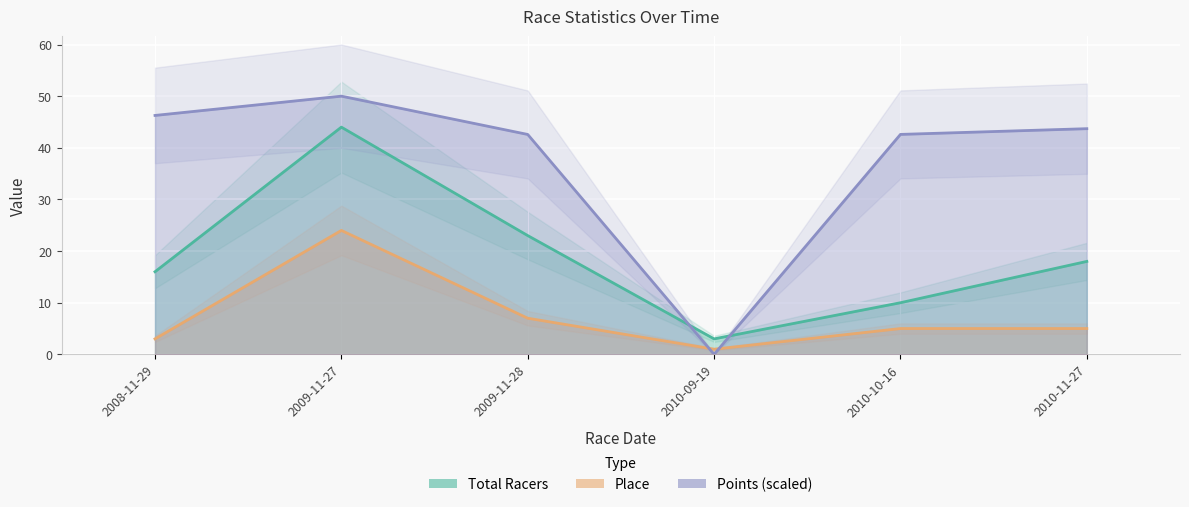

At which category does Place reach its first local peak?

2009-11-27